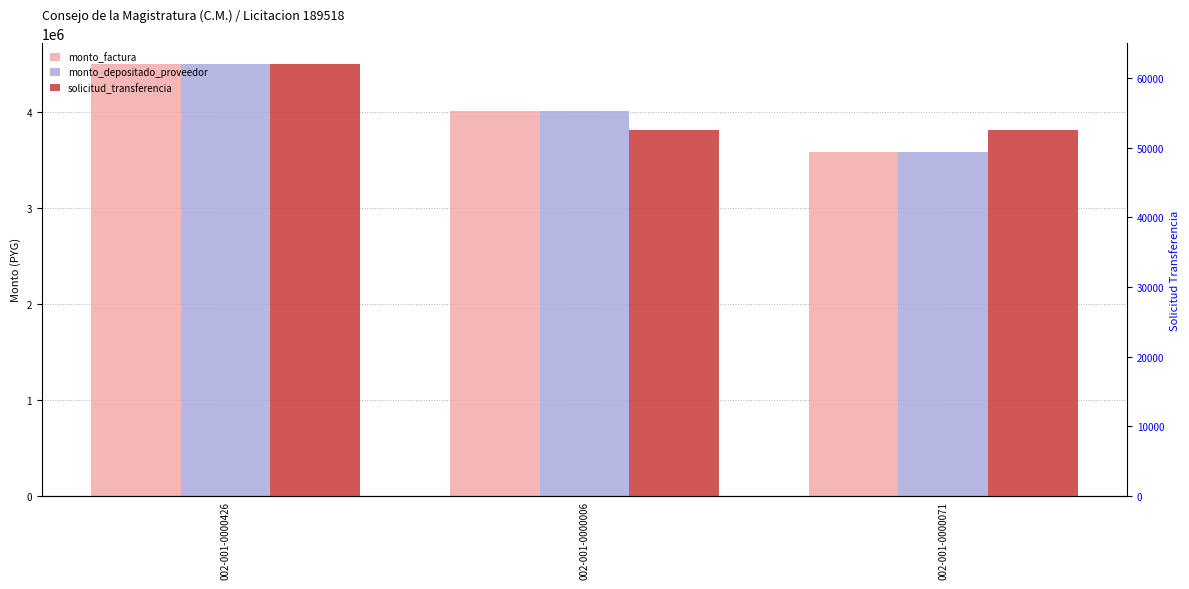

What is the label of the 3rd bar from the right?

002-001-0000426